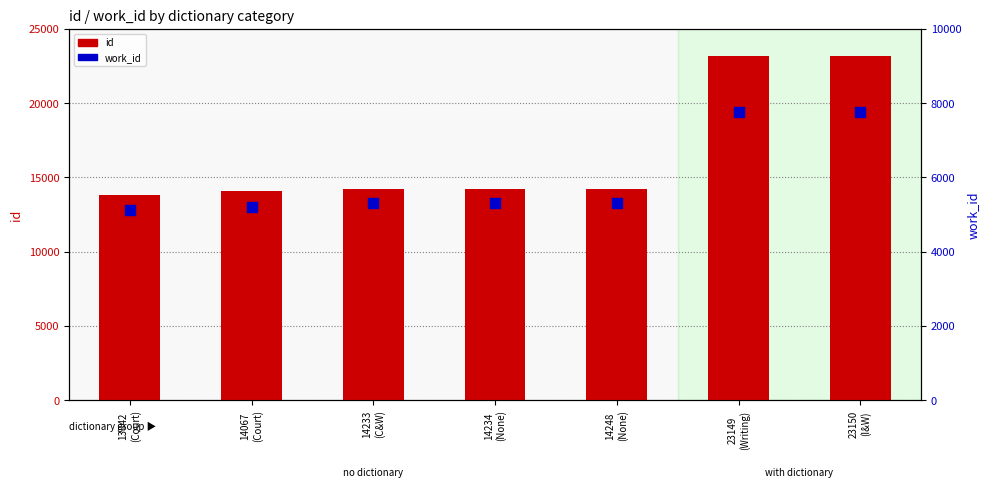

Which series has the largest total across all categories?

id